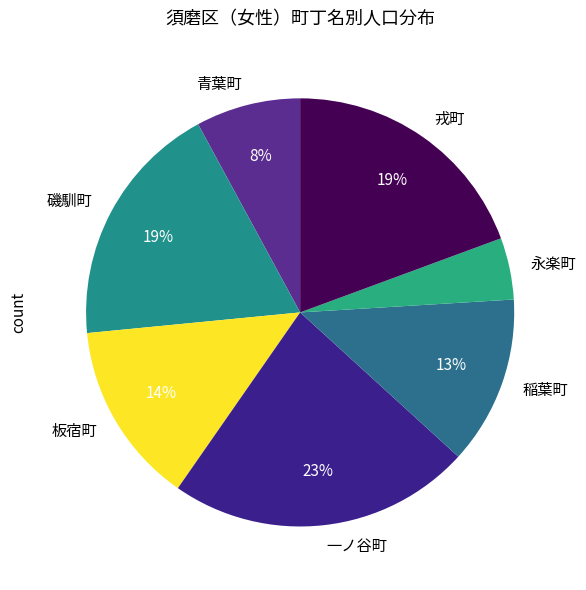

What percentage is the 永楽町 slice, to the nearest percent?

5%